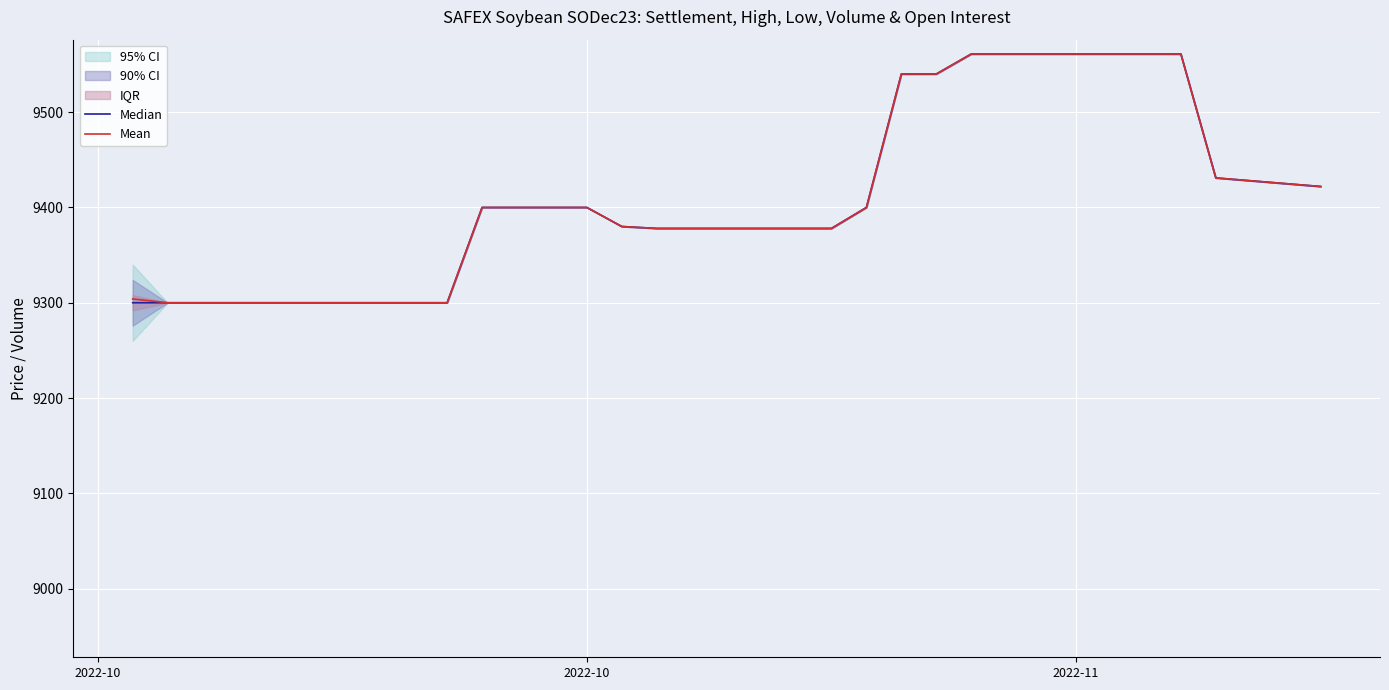

What is the minimum value for Mean?

9300